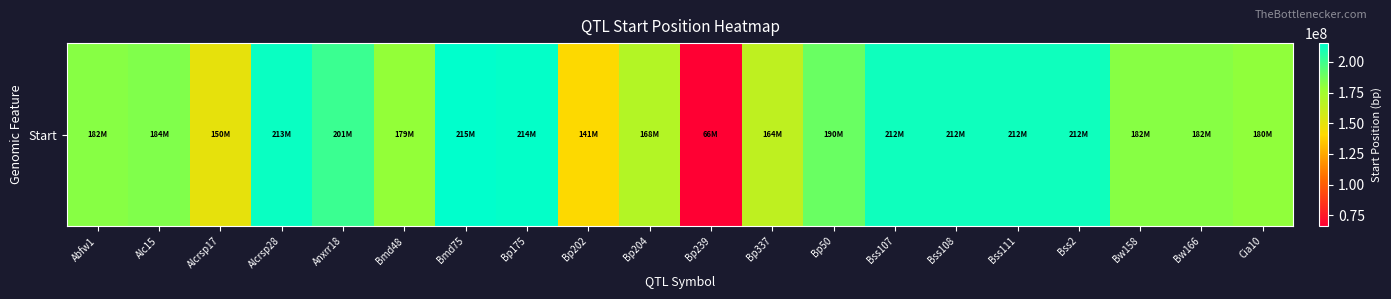

Count the number of data series in this chart.

1